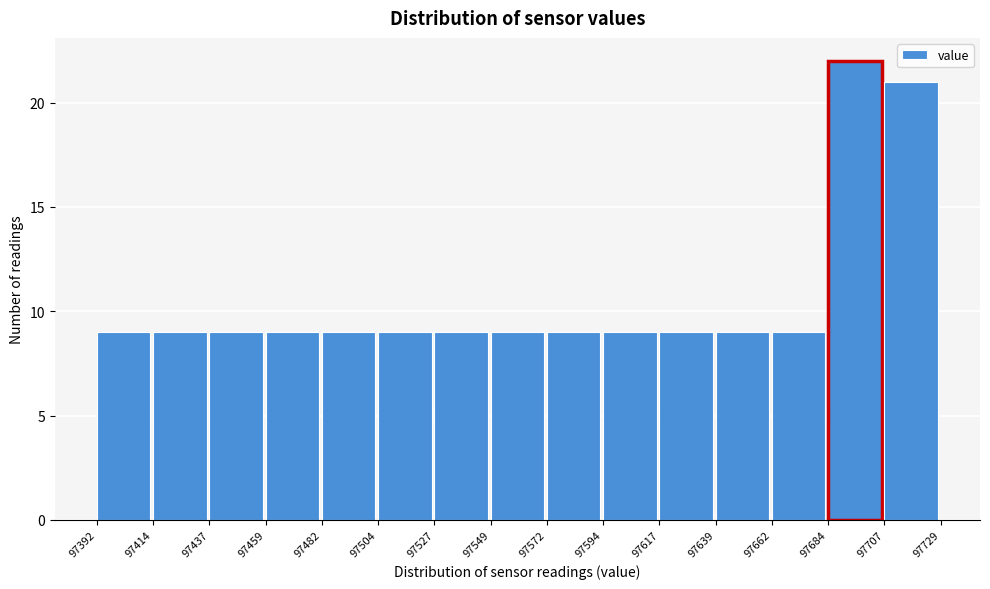

Reading left to right, list every bar in this chart as the range it spans on the x-axis followed by its height. The values are not printed on the chart, so give them approximately, as read against the axis.

97392 to 97414: 9
97414 to 97437: 9
97437 to 97459: 9
97459 to 97482: 9
97482 to 97504: 9
97504 to 97527: 9
97527 to 97549: 9
97549 to 97572: 9
97572 to 97594: 9
97594 to 97617: 9
97617 to 97639: 9
97639 to 97662: 9
97662 to 97684: 9
97684 to 97707: 22
97707 to 97729: 21